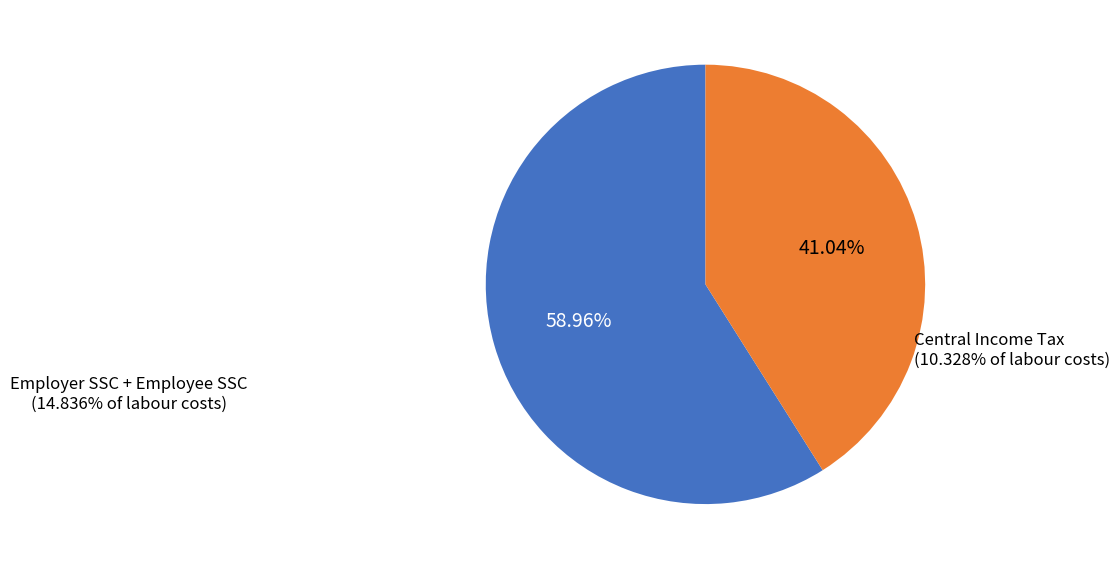

True or false: average central income tax as % of total labour costs accounts for 49% of the total.

False